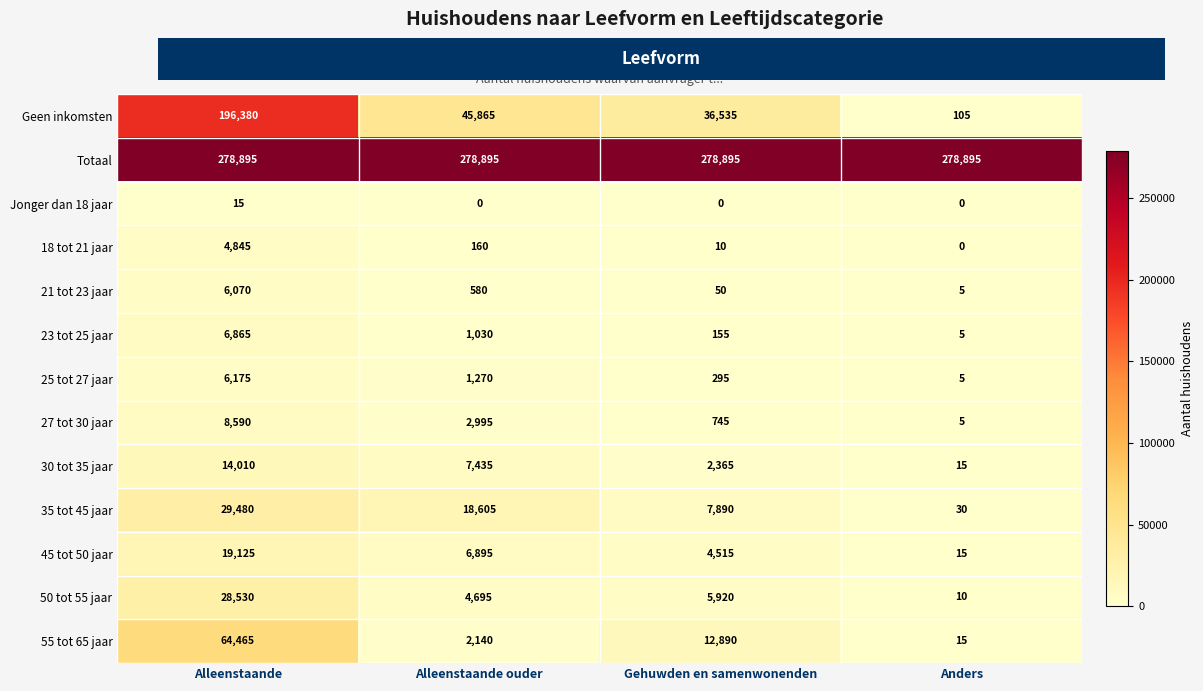

How many series are shown in this chart?

13